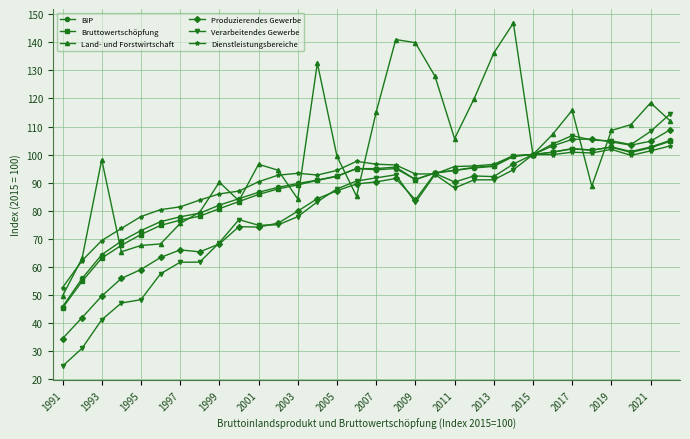

True or false: Produzierendes Gewerbe has more than 0 interior local peaks.

True